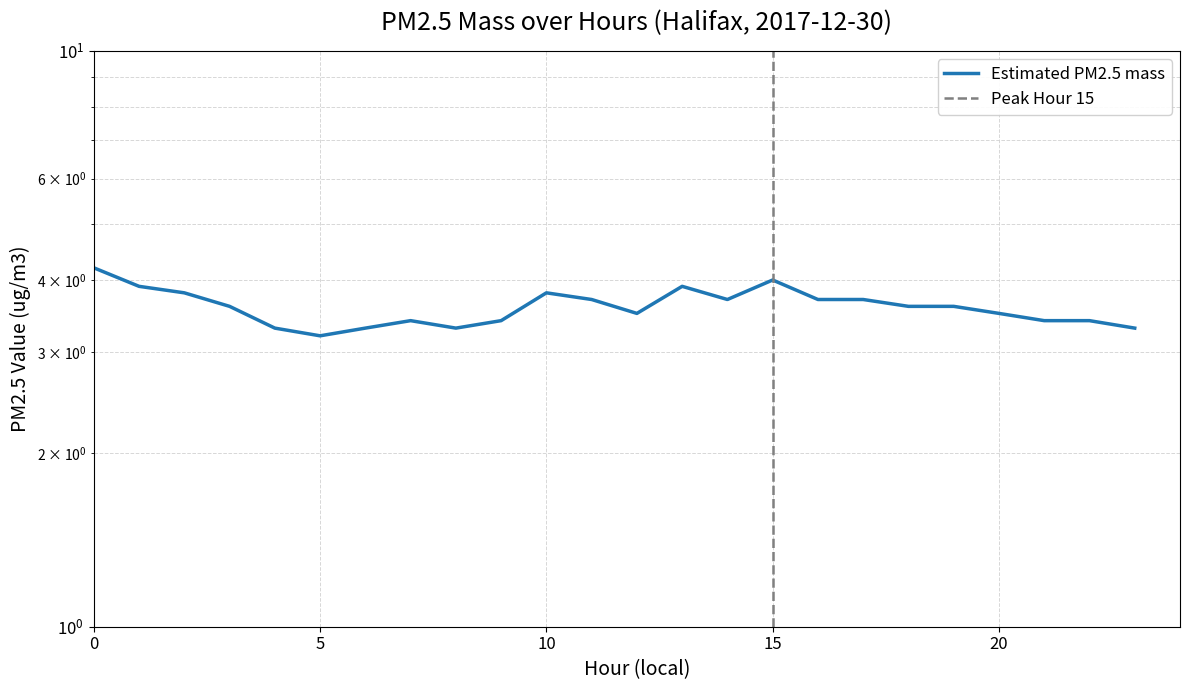

How many interior local peaks (higher than both neighbors) does the data have?

4